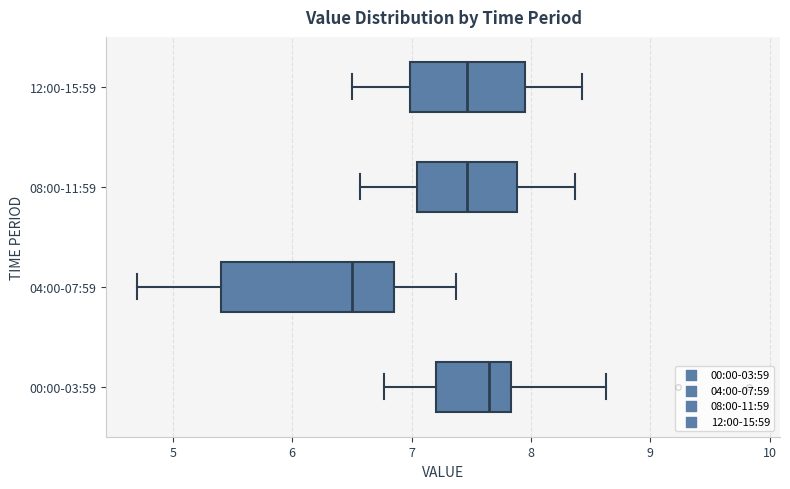

Comparing the boxes themselves (not the whiskers), which one is the widest?

04:00-07:59